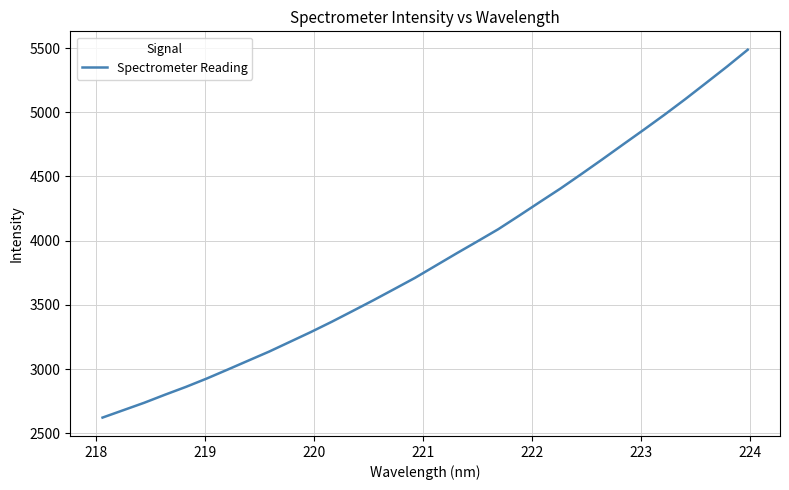

What is the maximum value shown in the chart?

5487.0